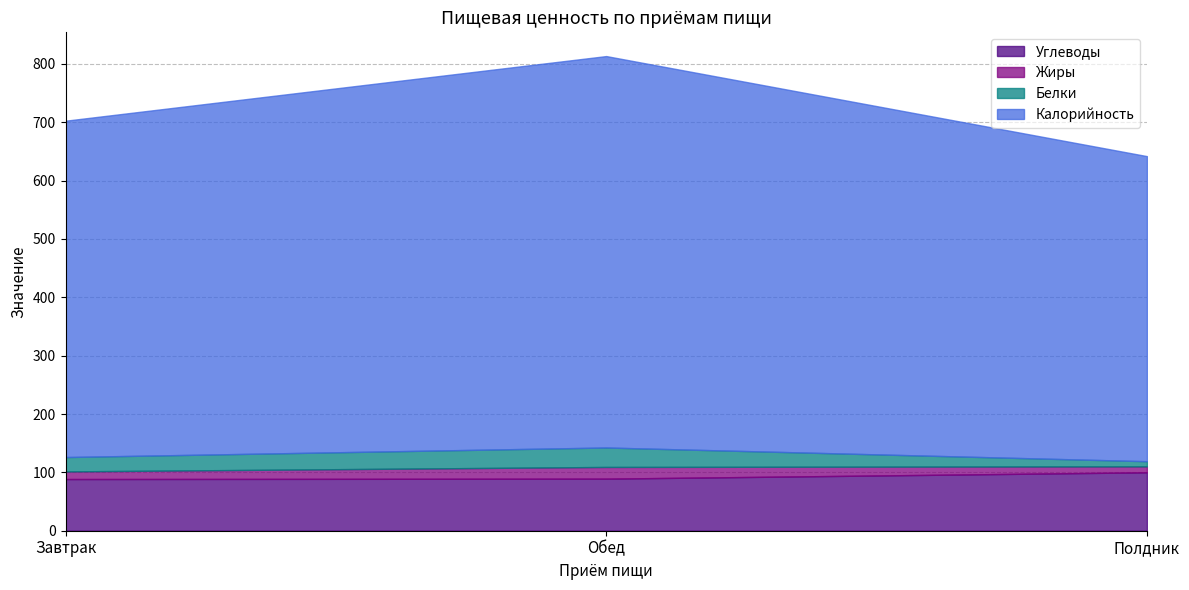

True or false: Углеводы has a value of 143.8 at Полдник.

False